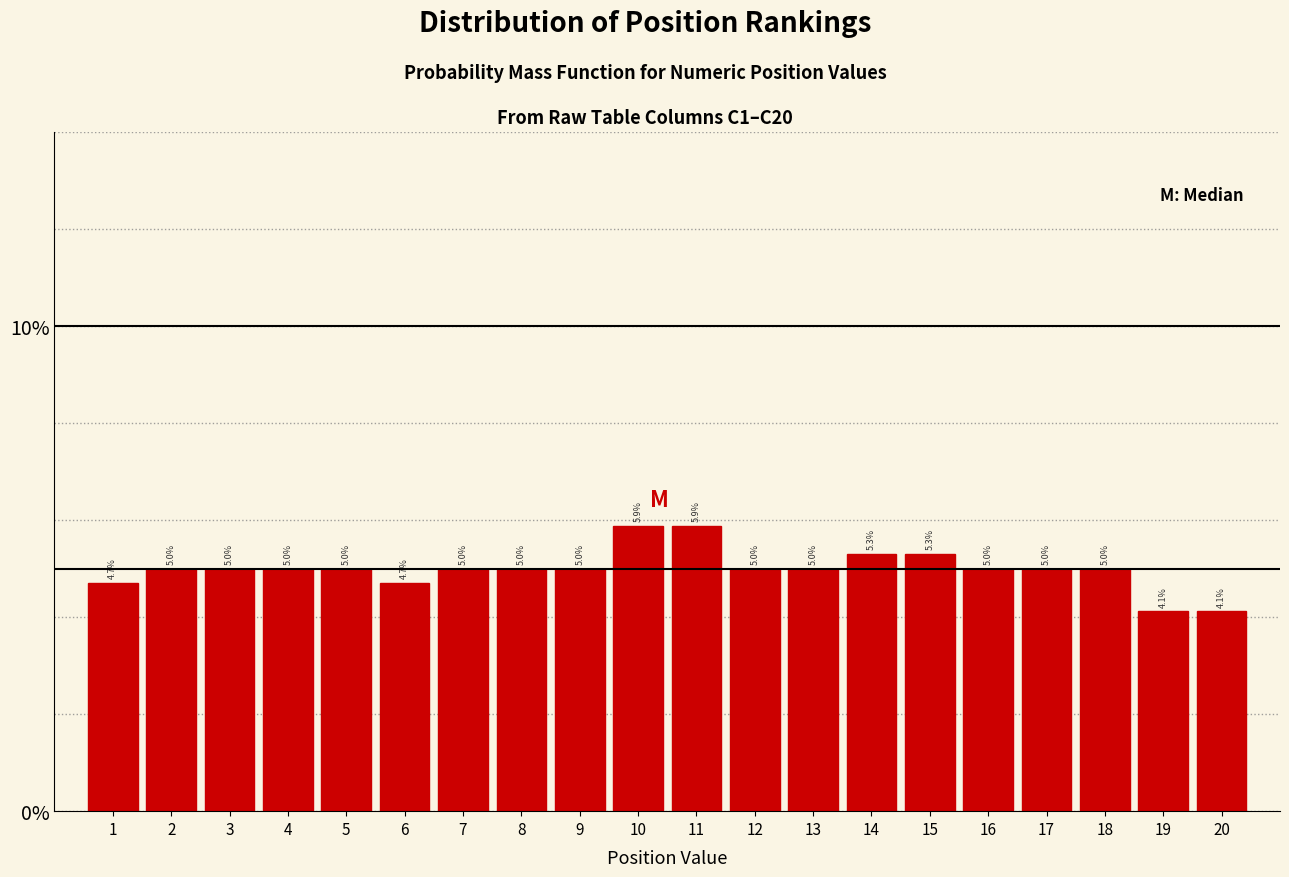

How tall is the bar that spans 1.5 to 2.5 on the x-axis?

5.0